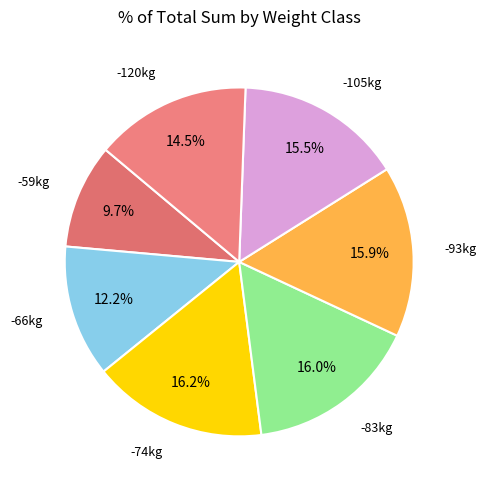

How many segments does this pie chart have?

7